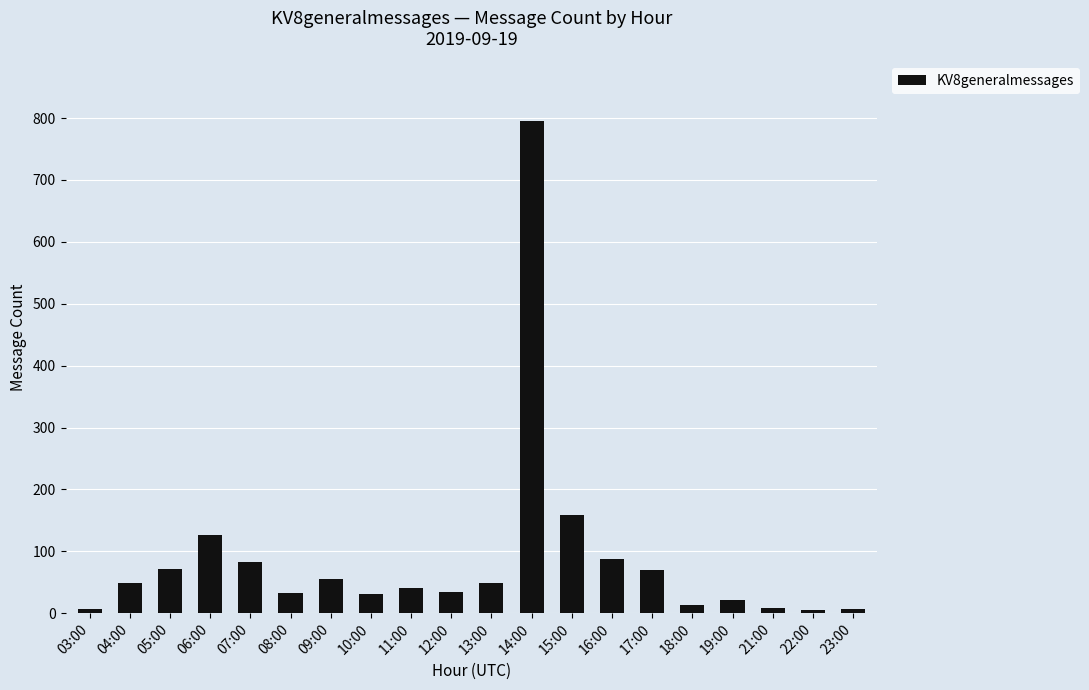

What is the value of the 3rd bar from the left?

71